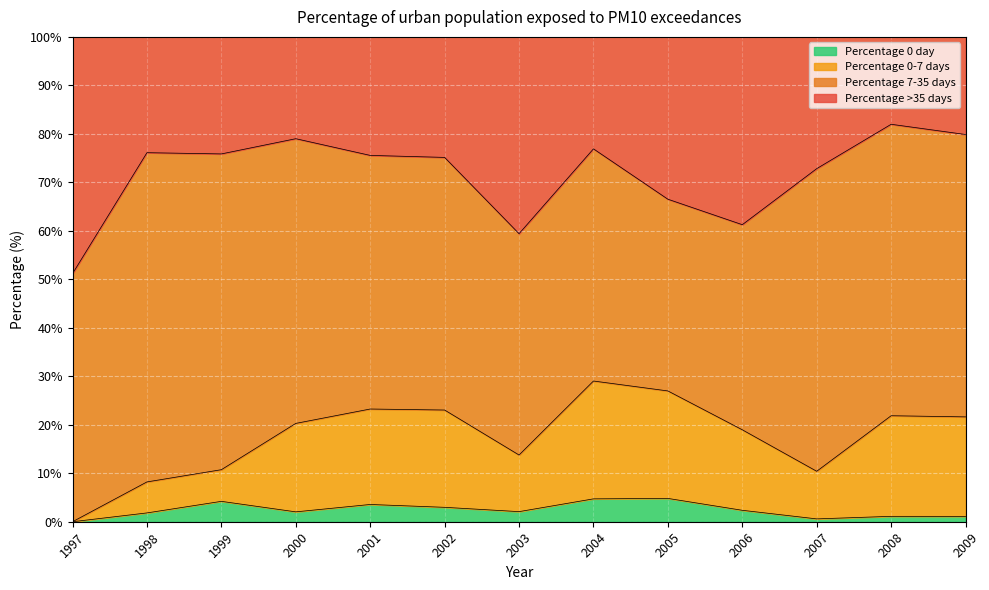

What is the total value across all series at 2003?

100.0